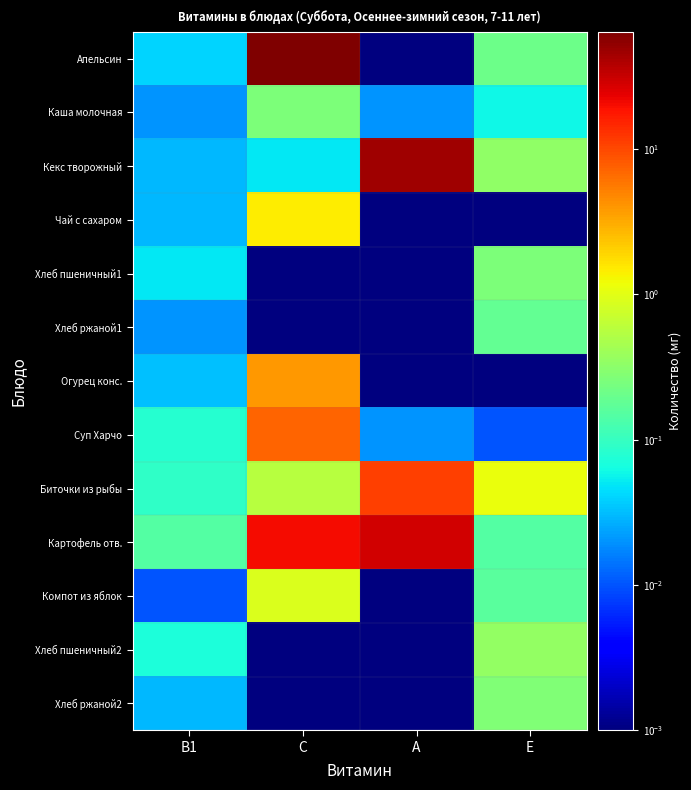

Reading right to left, extract all data points from this chart.

Апельсин: E=0.2	A=0.0	C=64.3	B1=0.0
Каша молочная: E=0.1	A=0.0	C=0.3	B1=0.0
Кекс творожный: E=0.3	A=46.0	C=0.1	B1=0.0
Чай с сахаром: E=0.0	A=0.0	C=1.5	B1=0.0
Хлеб пшеничный1: E=0.3	A=0.0	C=0.0	B1=0.1
Хлеб ржаной1: E=0.2	A=0.0	C=0.0	B1=0.0
Огурец конс.: E=0.0	A=0.0	C=3.9	B1=0.0
Суп Харчо: E=0.0	A=0.0	C=7.1	B1=0.1
Биточки из рыбы: E=1.1	A=11.2	C=0.6	B1=0.1
Картофель отв.: E=0.1	A=28.6	C=20.6	B1=0.1
Компот из яблок: E=0.2	A=0.0	C=0.9	B1=0.0
Хлеб пшеничный2: E=0.3	A=0.0	C=0.0	B1=0.1
Хлеб ржаной2: E=0.3	A=0.0	C=0.0	B1=0.0